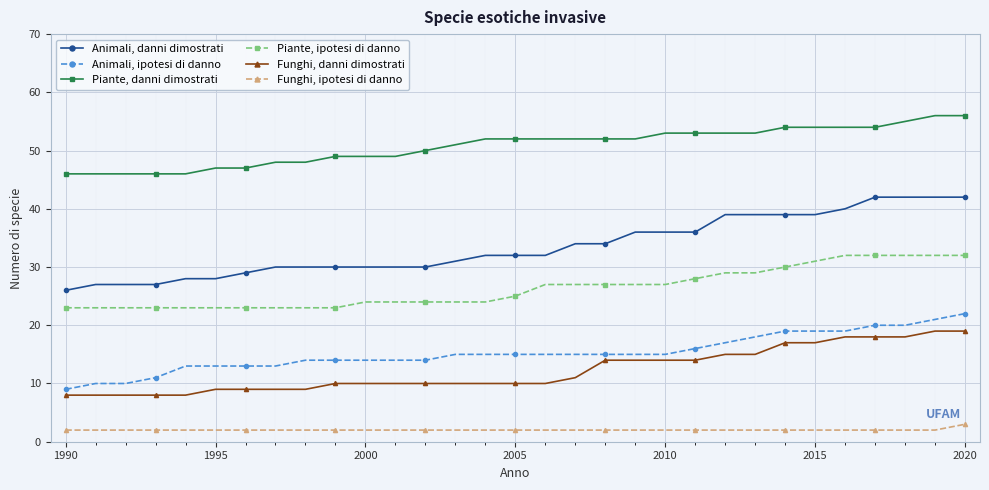

How many distinct data groups are displayed?

6